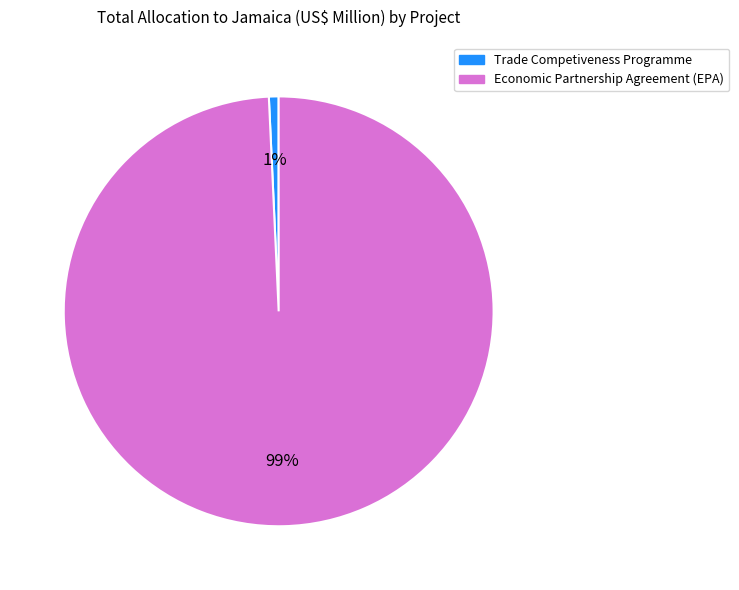

Between Economic Partnership Agreement (EPA) and Trade Competiveness Programme, which is larger?

Economic Partnership Agreement (EPA)